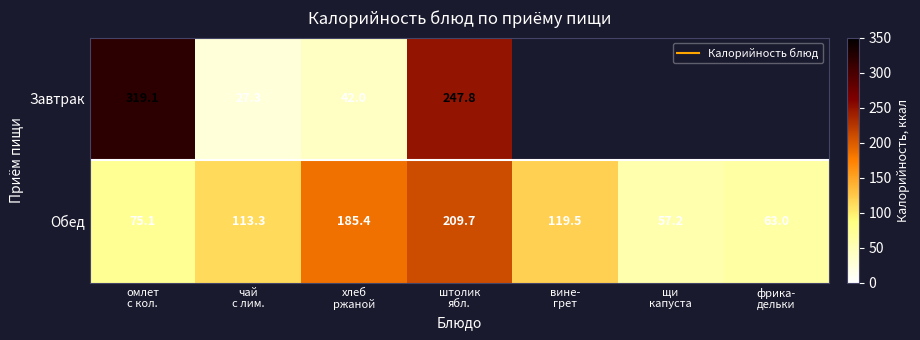

Rank the series by their maximum value, from highest to lowest.

Завтрак, Обед